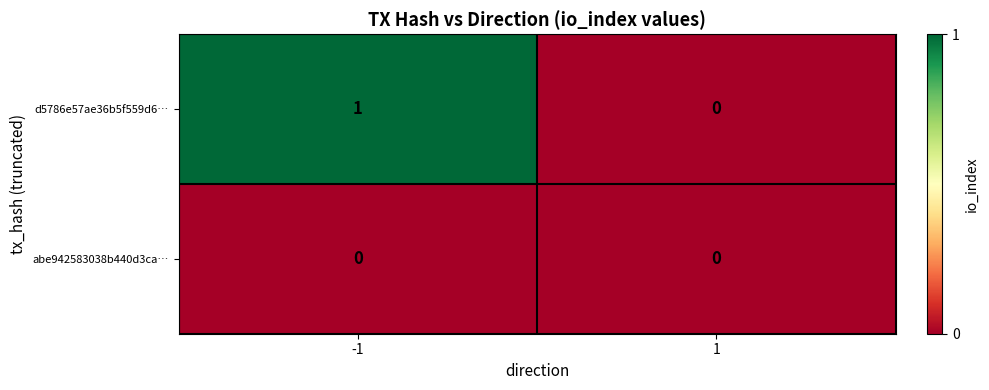

Reading left to right, transcribe all the data shown in this chart.

d5786e57ae36b5f559d6…: 1	0
abe942583038b440d3ca…: 0	0